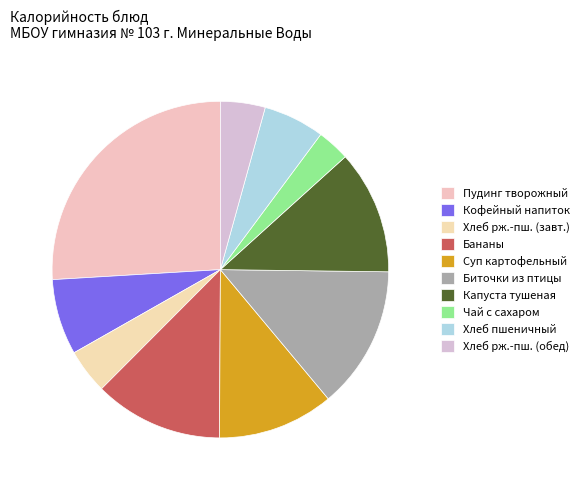

How many segments does this pie chart have?

10